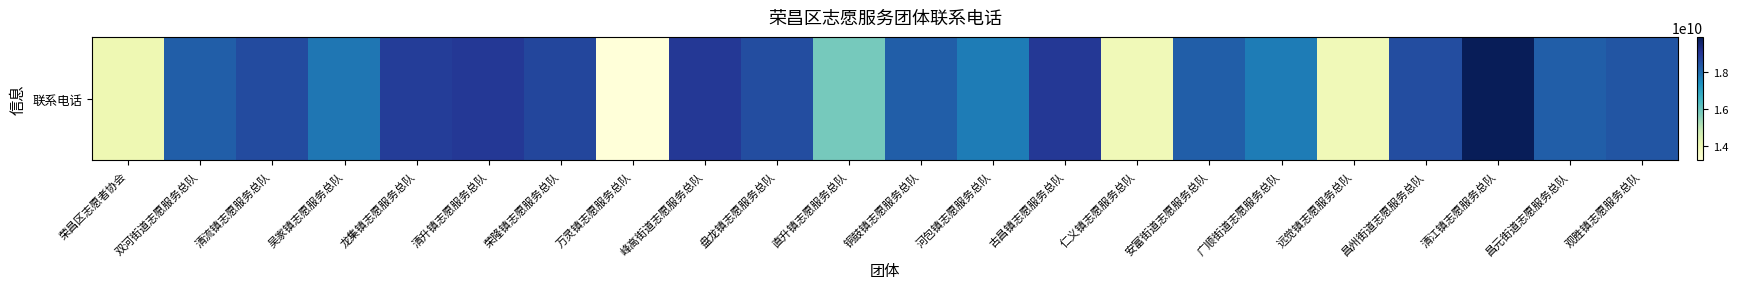

What is the difference between the maximum and minimum values?

6730159818